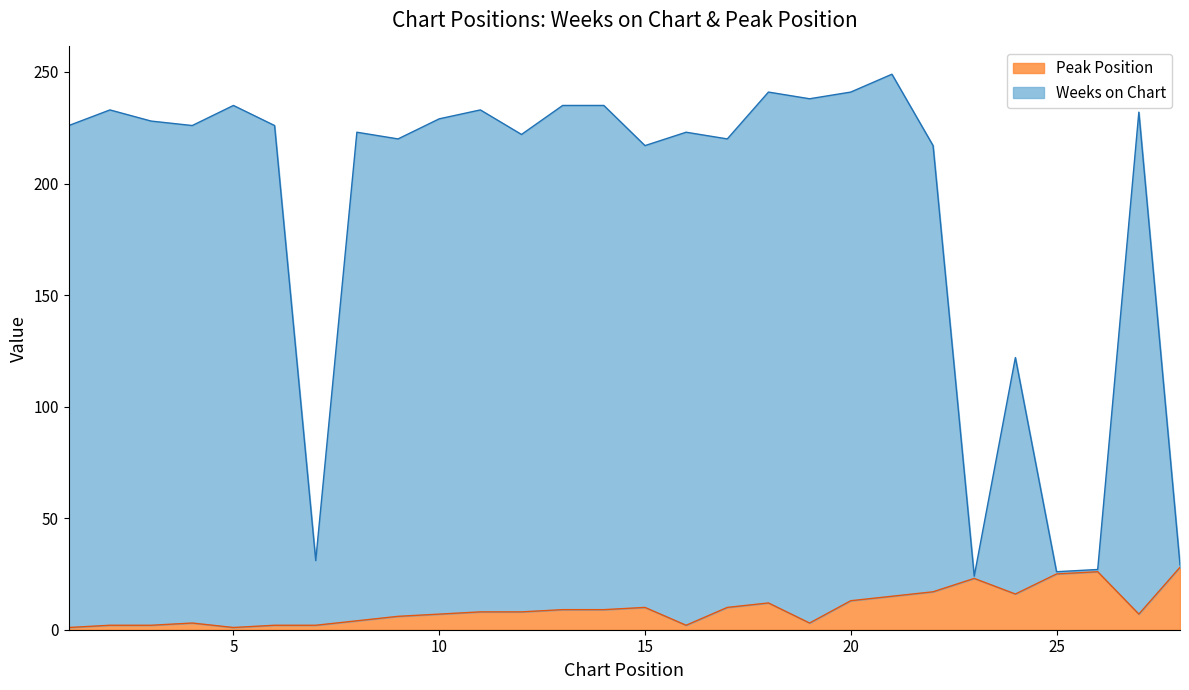

What is the value of the Peak Position point at the 12th from the left?

8